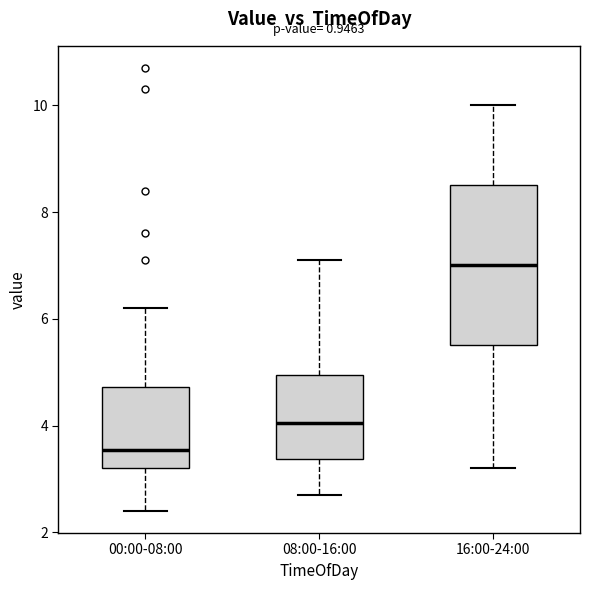

Reading left to right, transcribe this box plot: for each box, give where its median line is, the range the box spans, and where its two whiskers end, as read against the y-axis. The values are not printed on the chart, so give them approximately, as read against the axis.

00:00-08:00: median 3.6, box 3.2 to 4.8, whiskers 2.4 to 6.2
08:00-16:00: median 4.0, box 3.4 to 5.0, whiskers 2.8 to 7.2
16:00-24:00: median 7.0, box 5.6 to 8.6, whiskers 3.2 to 10.0